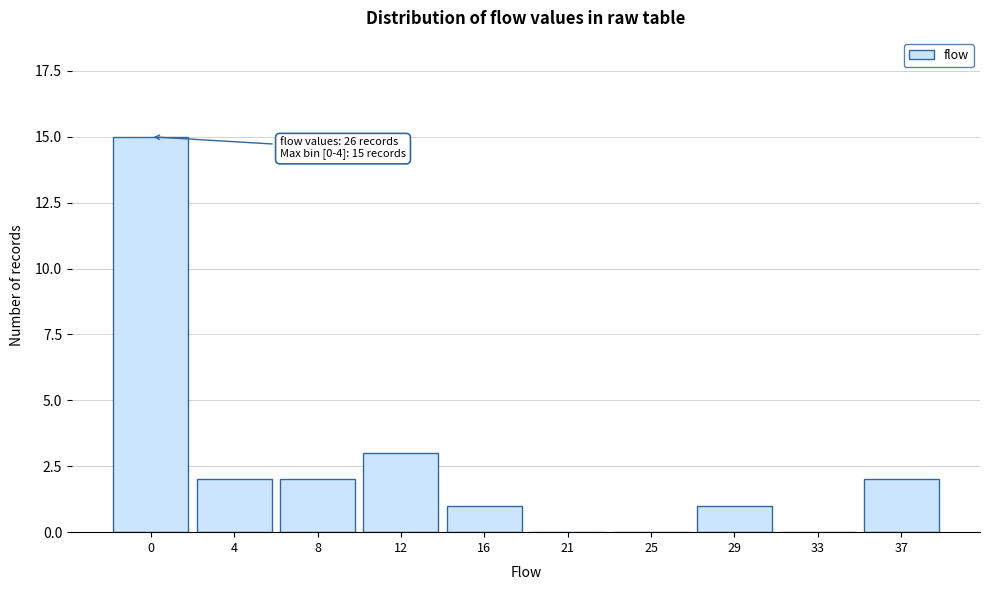

Reading left to right, extract all data points from this chart.

0=15	4=2	8=2	12=3	16=1	21=0	25=0	29=1	33=0	37=2